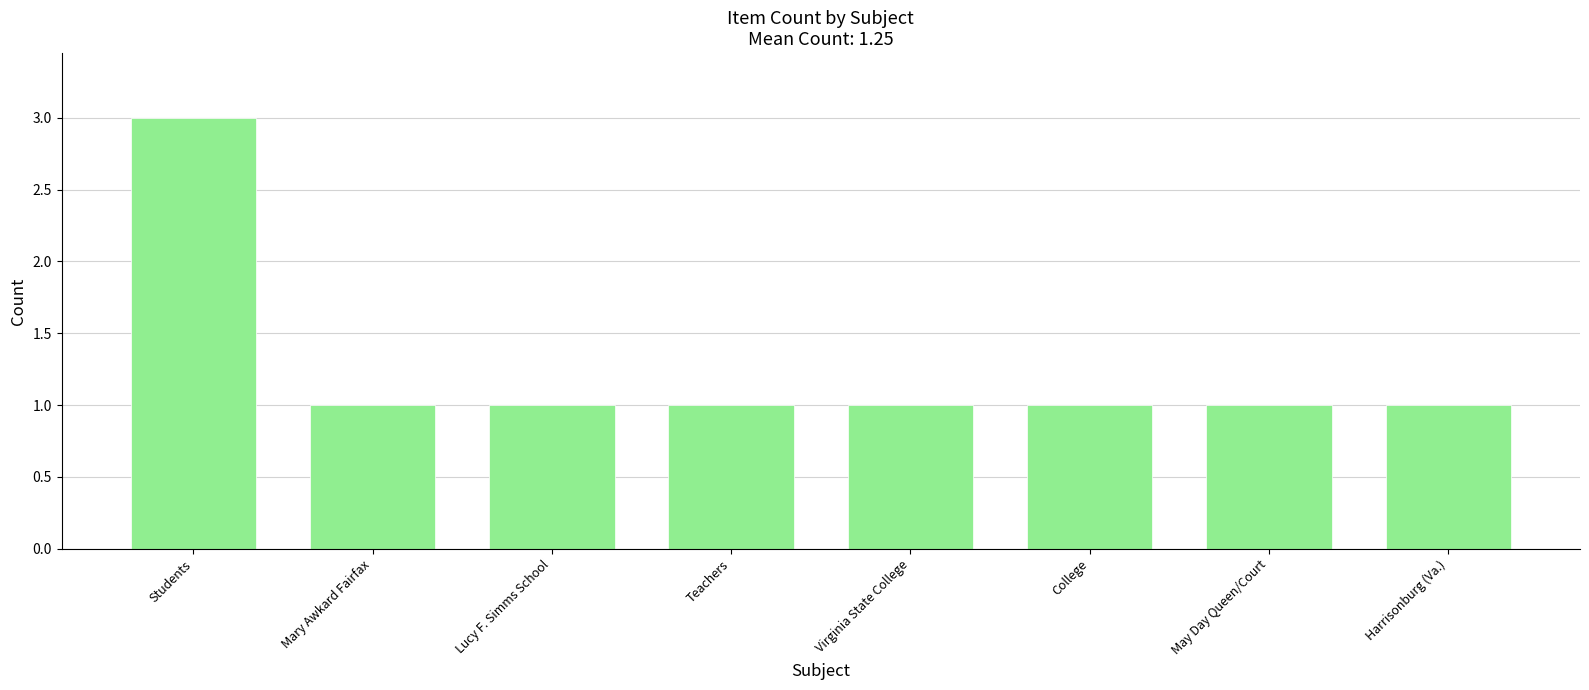

What is the label of the 2nd bar from the right?

May Day Queen/Court